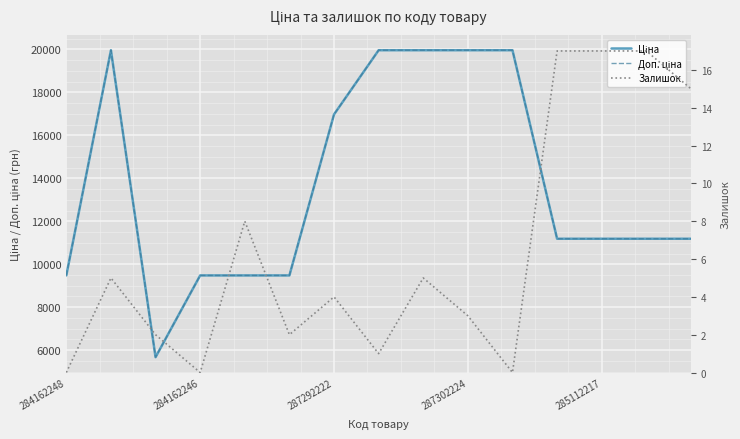

What are all the series names shown in the legend?

Ціна, Доп. ціна, Залишок